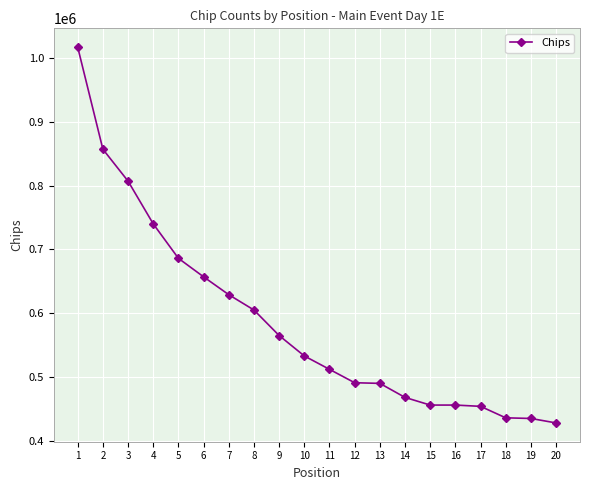

What is the average value?

586100